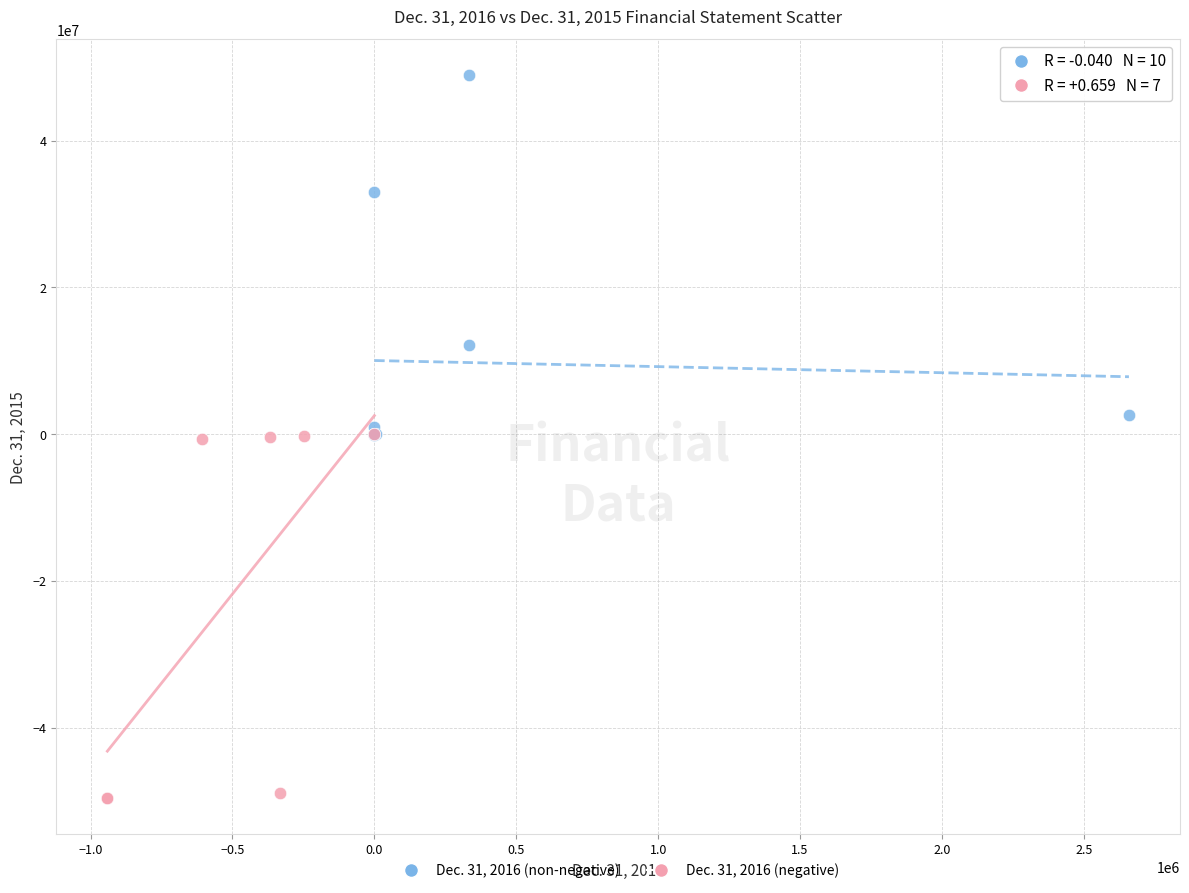

Which series reaches the maximum Y coordinate?

Dec. 31, 2016 (non-negative)